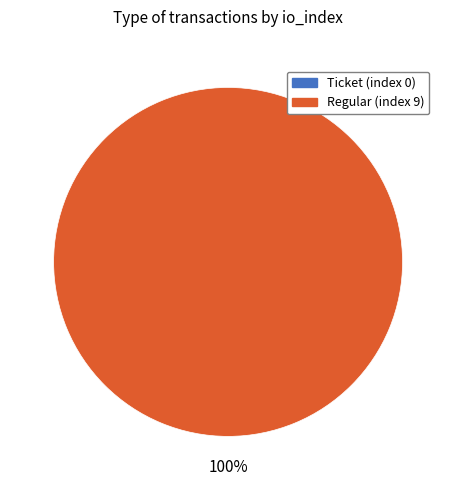

What is the total percentage of Ticket (index 0) and Regular (index 9)?

100.0%